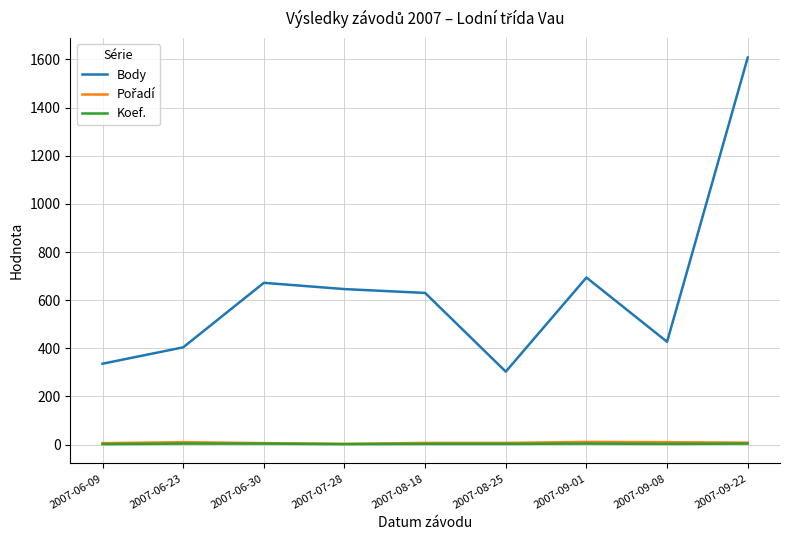

True or false: Body has more than 0 interior local peaks.

True